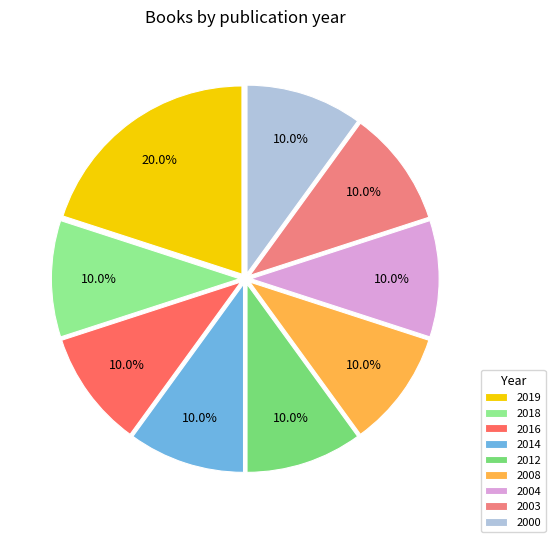

To the nearest percent, what is the combined percentage of 2008 and 2012?

20%